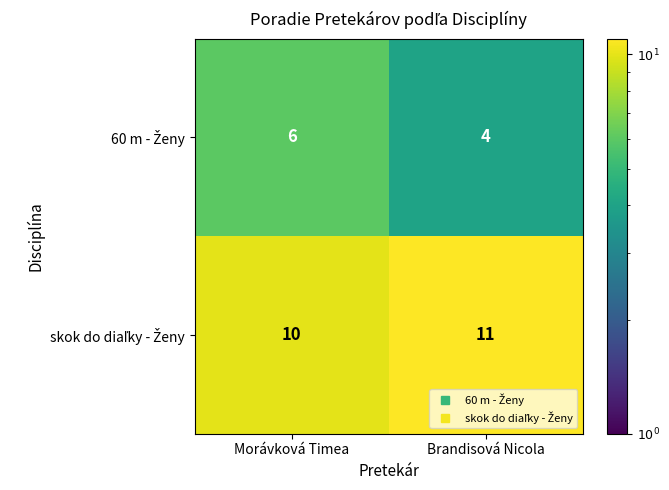

Which category has the lowest value across all series?

Brandisová Nicola